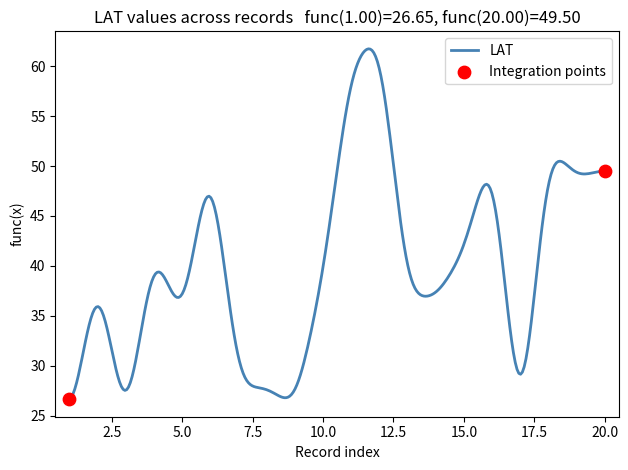

What is the smallest value displayed?

26.7